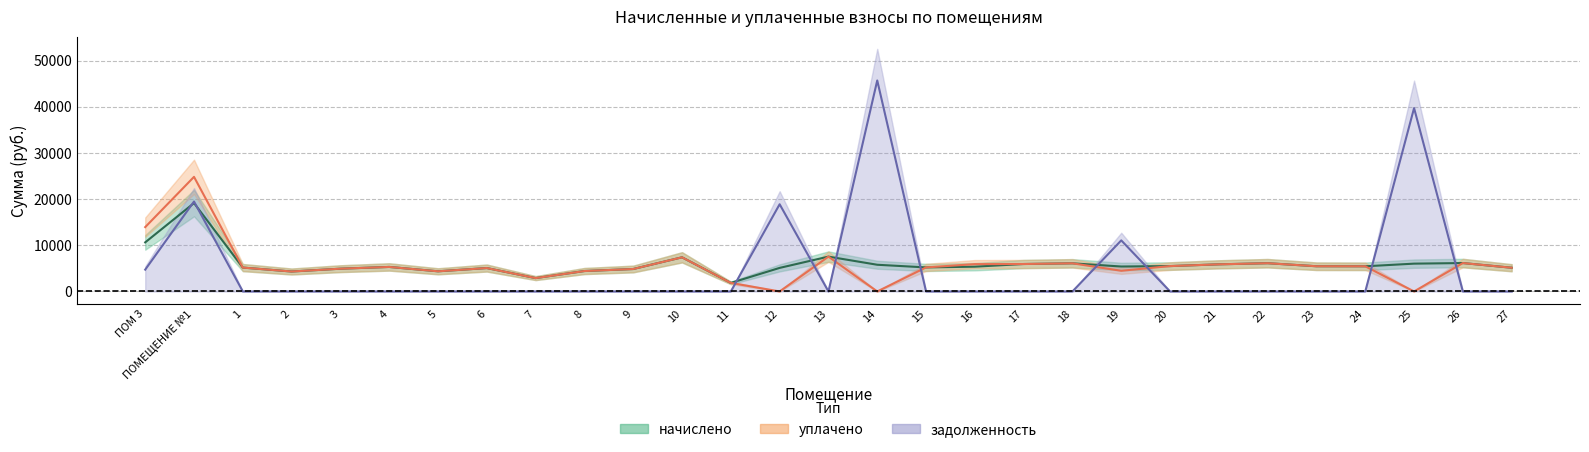

Count the number of categories in the chart.

29